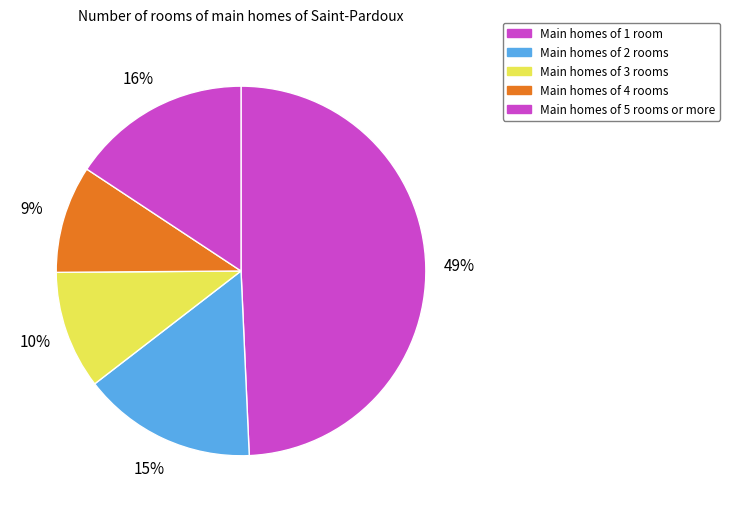

Count the number of slices in the pie.

5